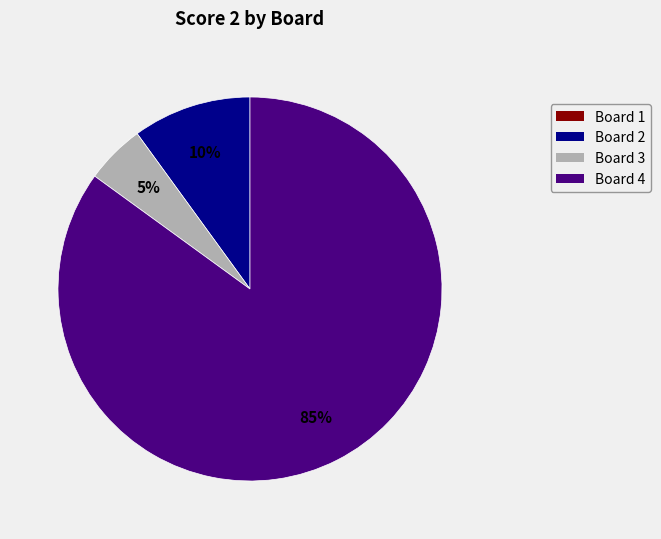

Is there a majority slice in this chart?

Yes